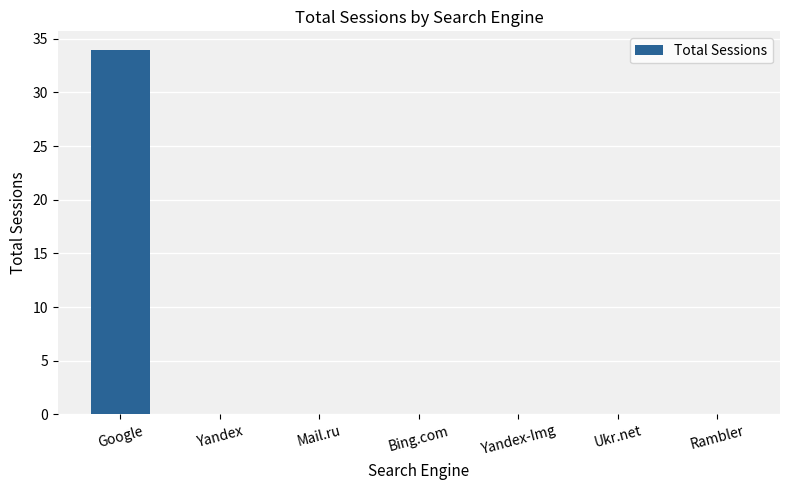

Reading left to right, what are all the values shown in this chart?

34	0	0	0	0	0	0